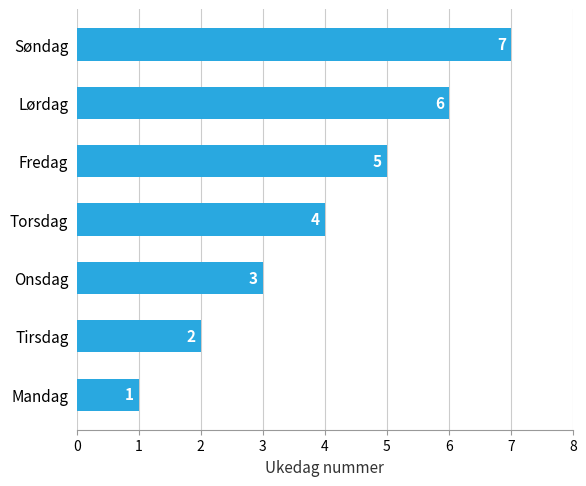

Is it true that the value at Mandag is 1?

True